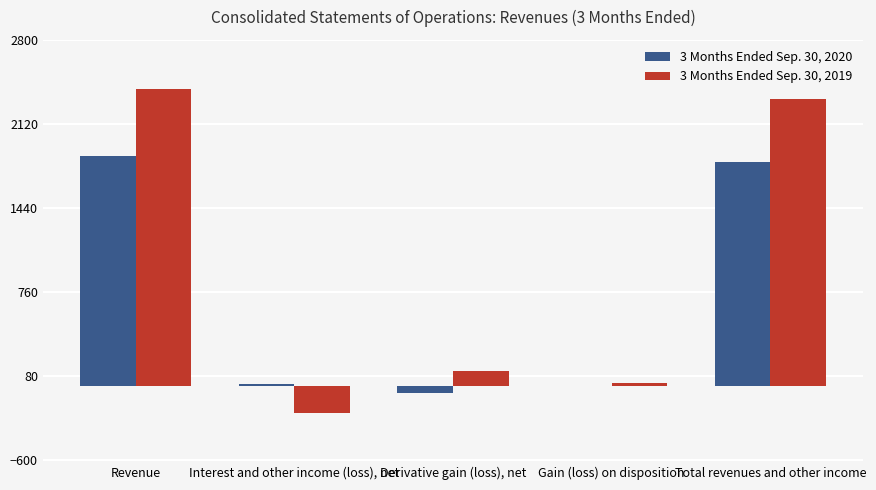

Which category has the highest value across all series?

Revenue